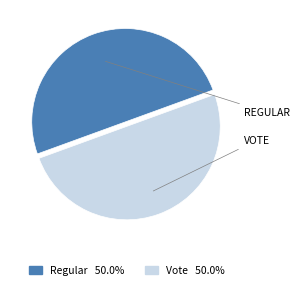

Approximately how many times larger is the value at Regular compared to Vote?

1.0